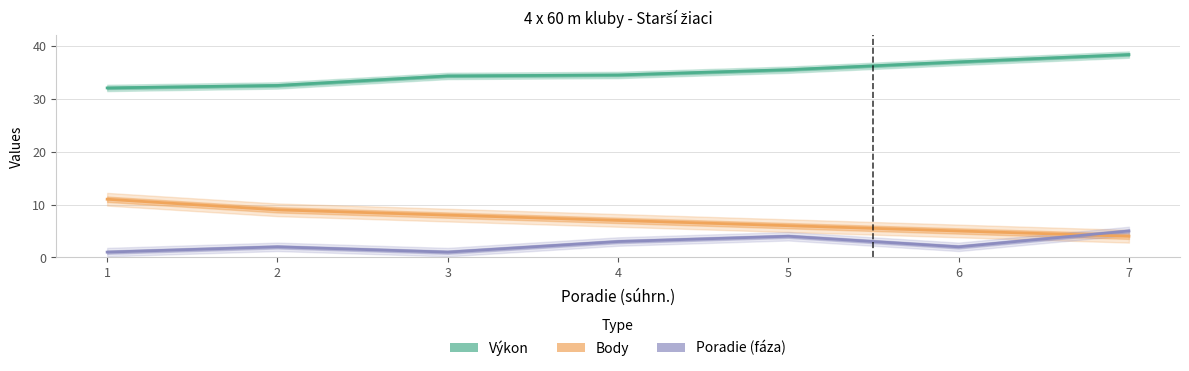

How many distinct data groups are displayed?

3